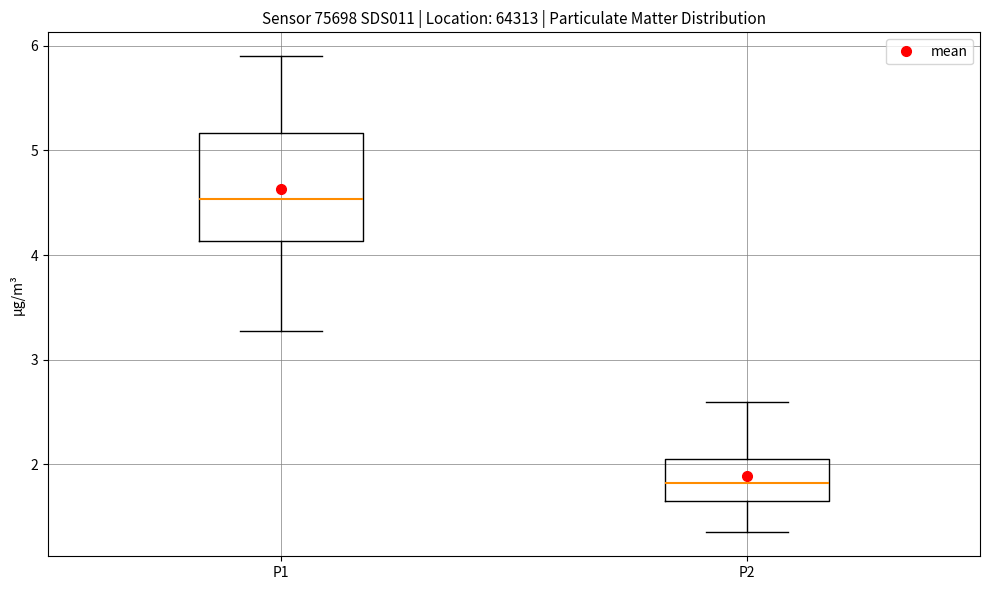

Where is the lower edge of the box for P1 on the y-axis? The values are not printed on the chart, so give them approximately, as read against the axis.

4.1